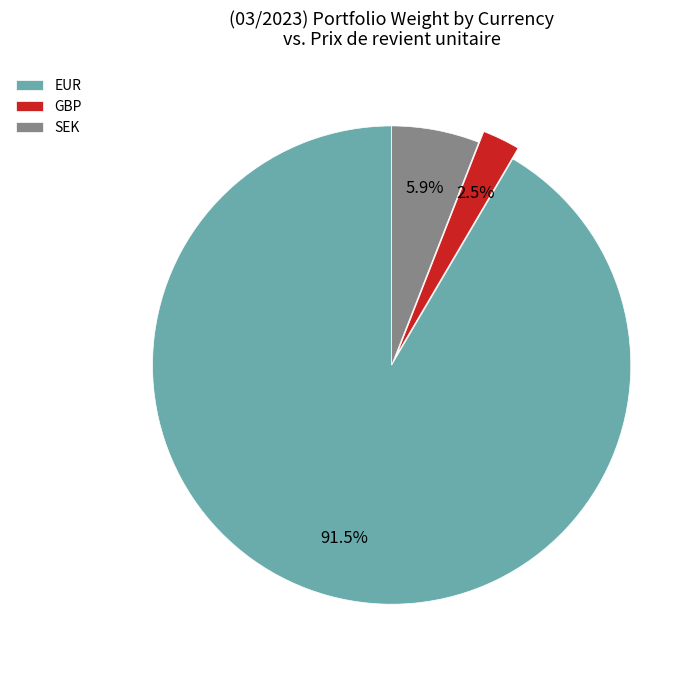

Is EUR the majority of the pie?

Yes